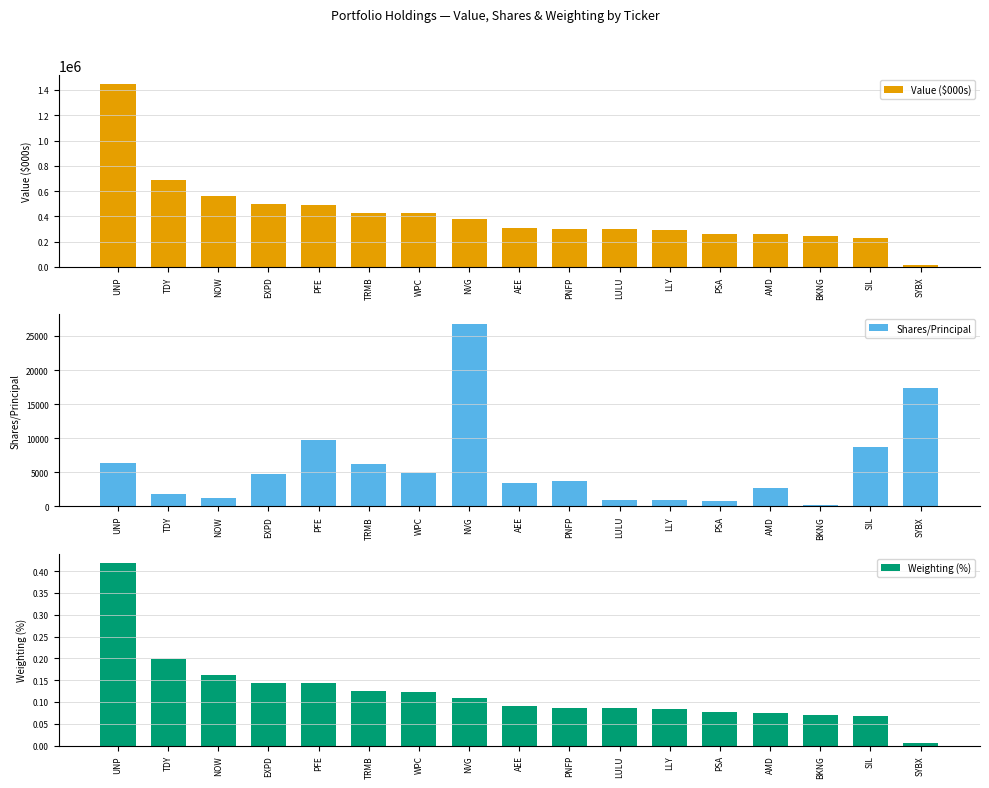

Which series has the largest total across all categories?

Value ($000s)